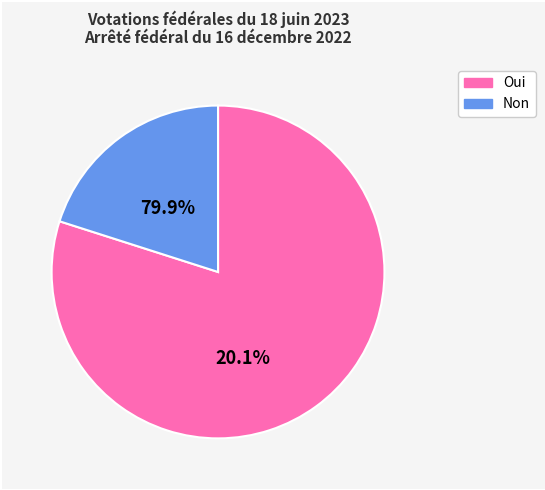

What is the smallest slice in the pie chart?

Non